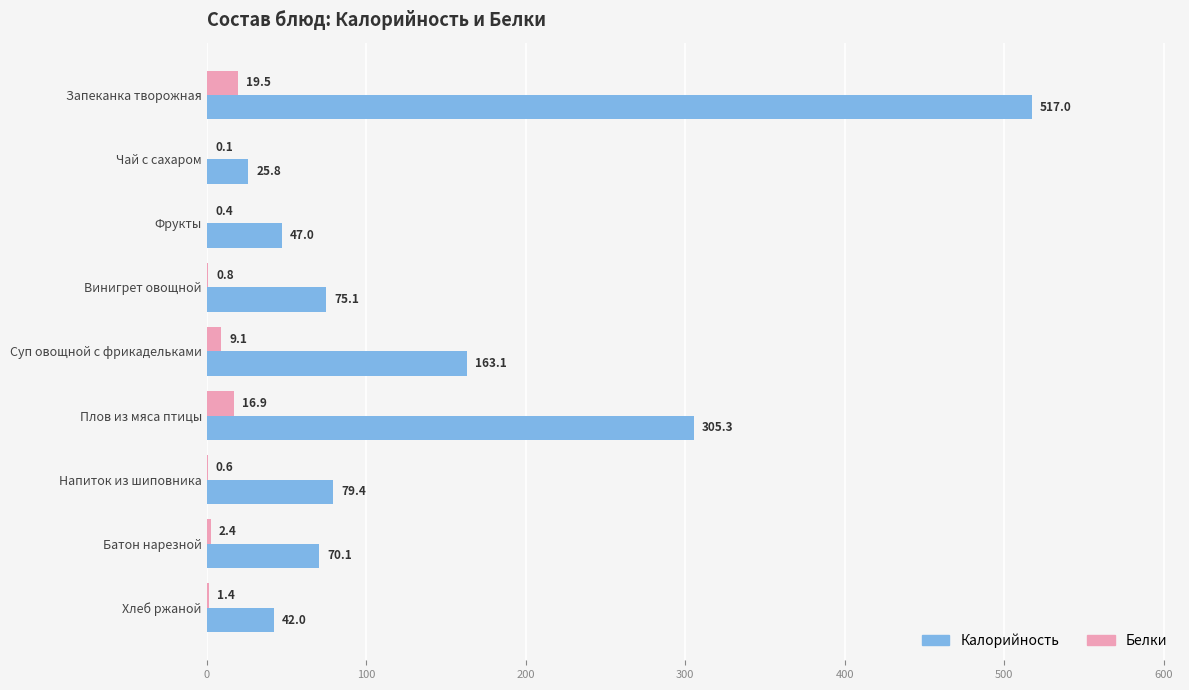

Which series changed the most between Чай с сахаром and Хлеб ржаной?

Калорийность